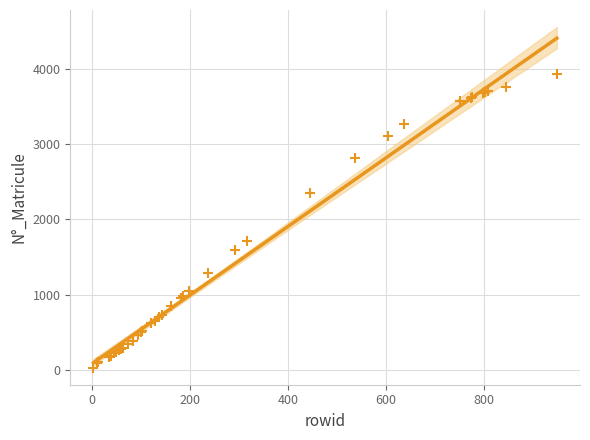

What Y value in the scatter plot is closest to 1984?

1719